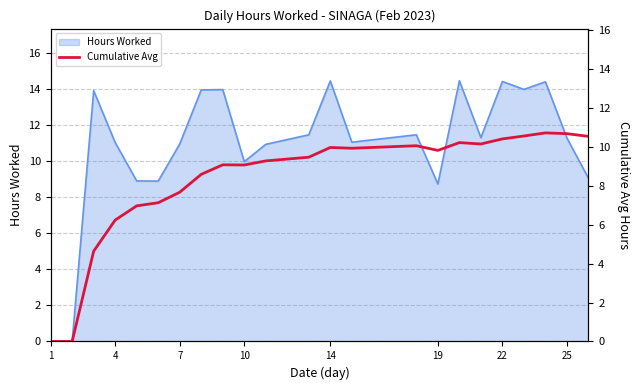

Is it true that Hours Worked equals 14.5 at 14?

True